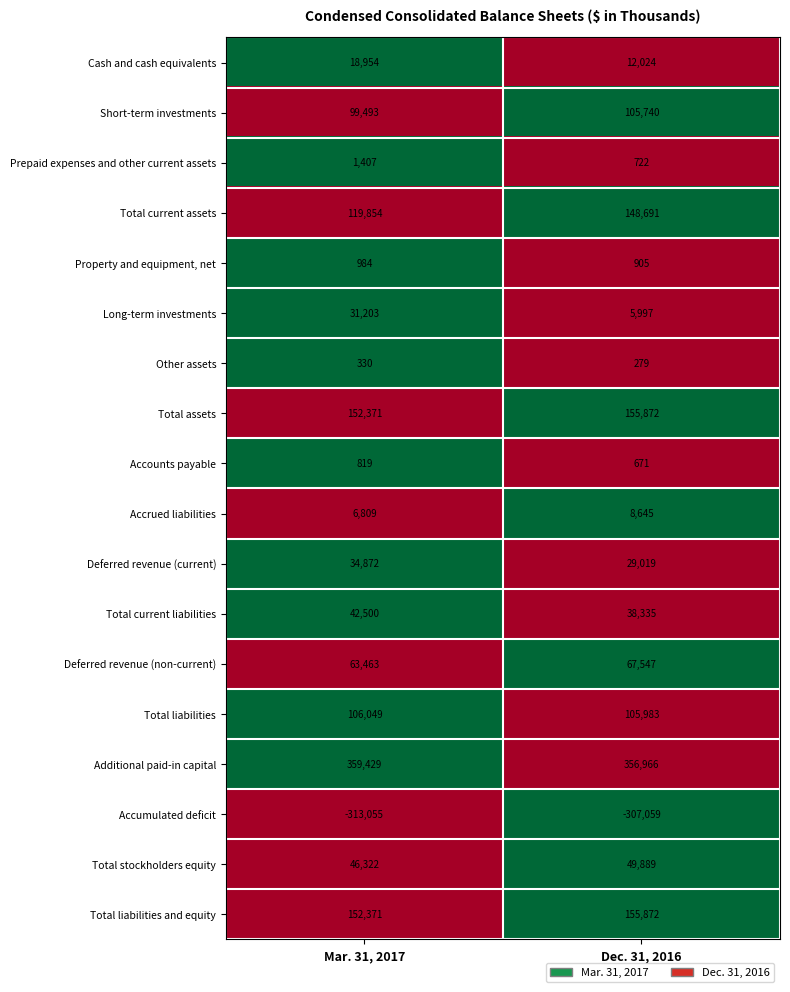

True or false: Total current liabilities has a value of 38335 at Dec. 31, 2016.

True